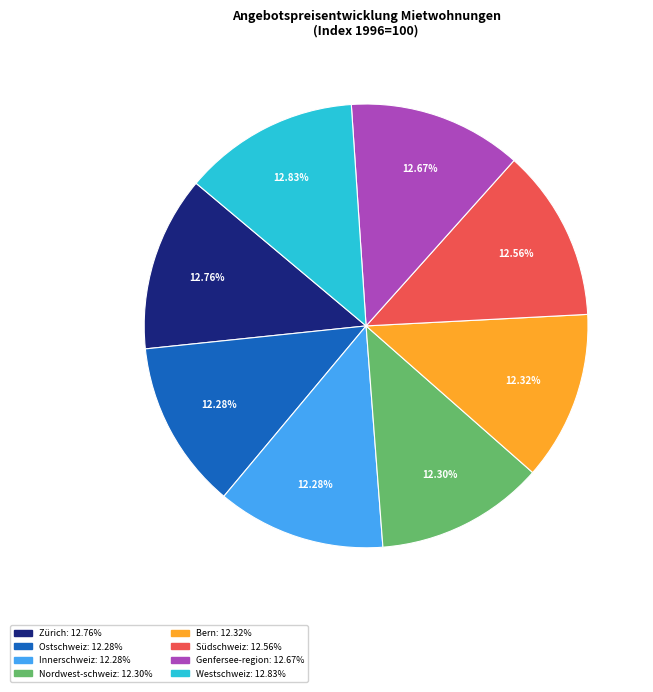

Approximately how many times larger is the value at Westschweiz compared to Bern?

1.0